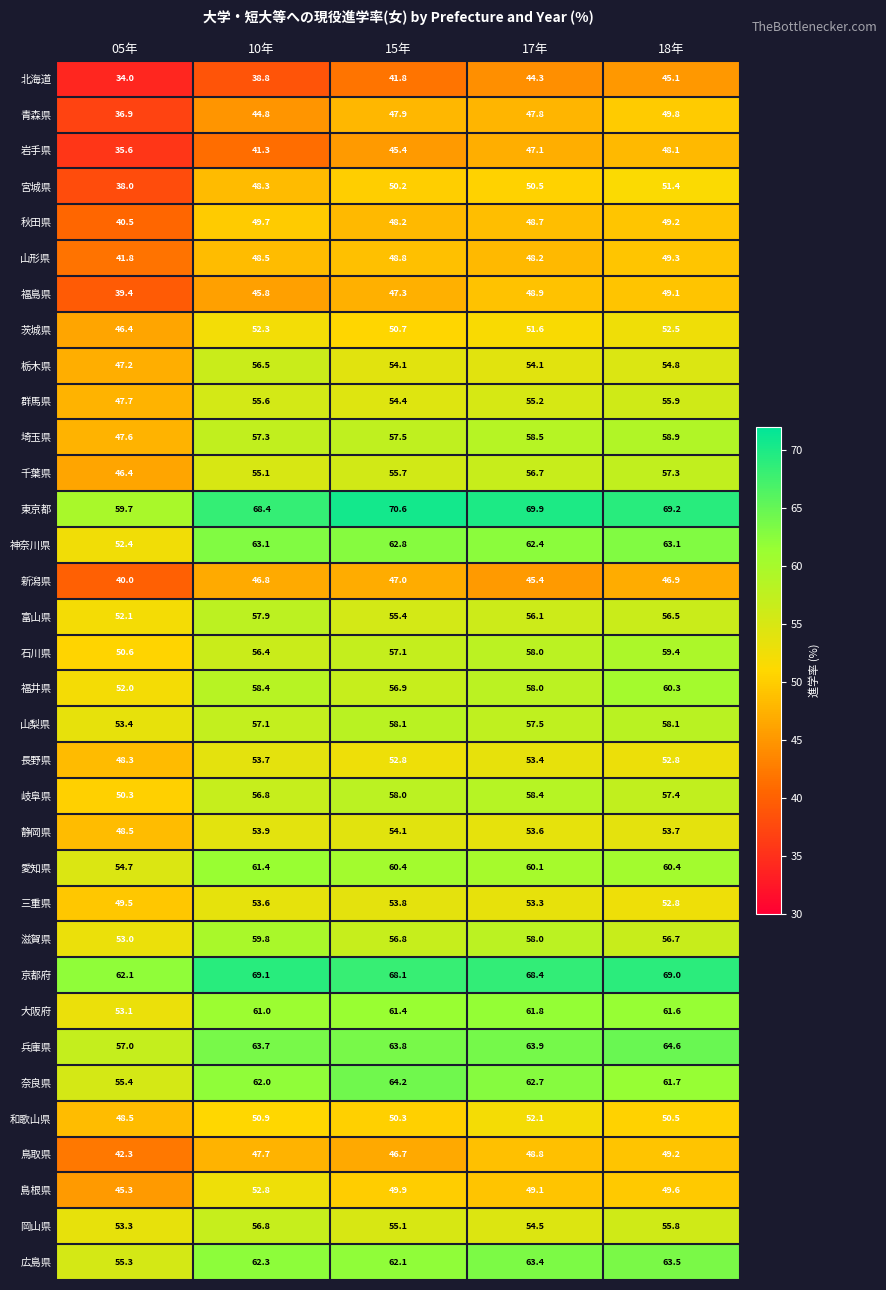

What is the difference between the second highest and minimum values in the 福島県 series?

9.5